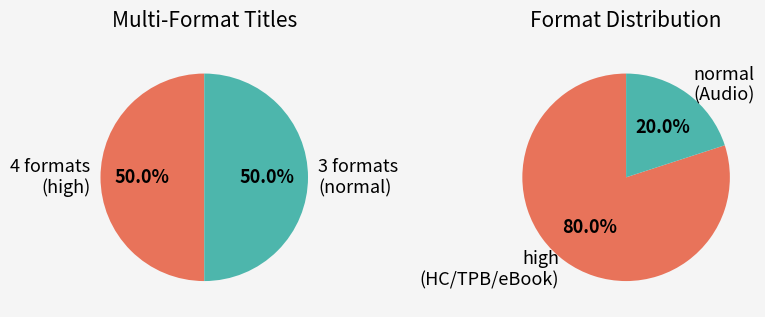

How many segments does this pie chart have?

4